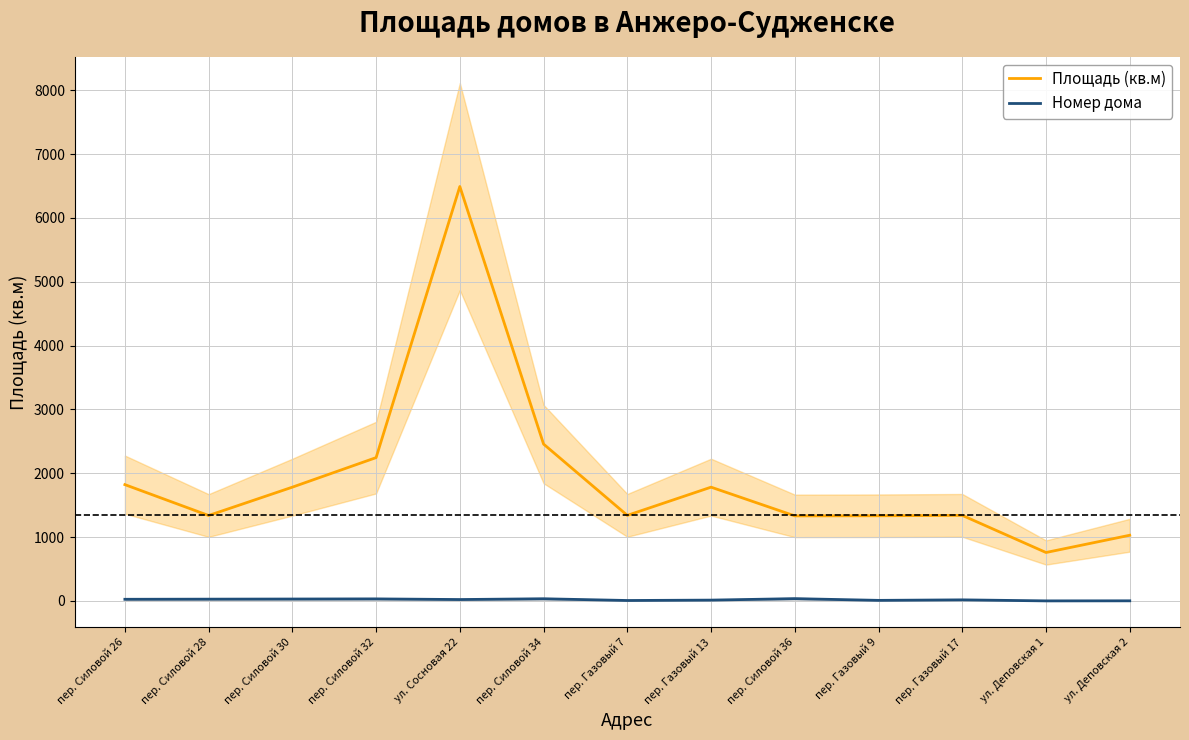

At how many categories does at least one series exceed 2376?

2